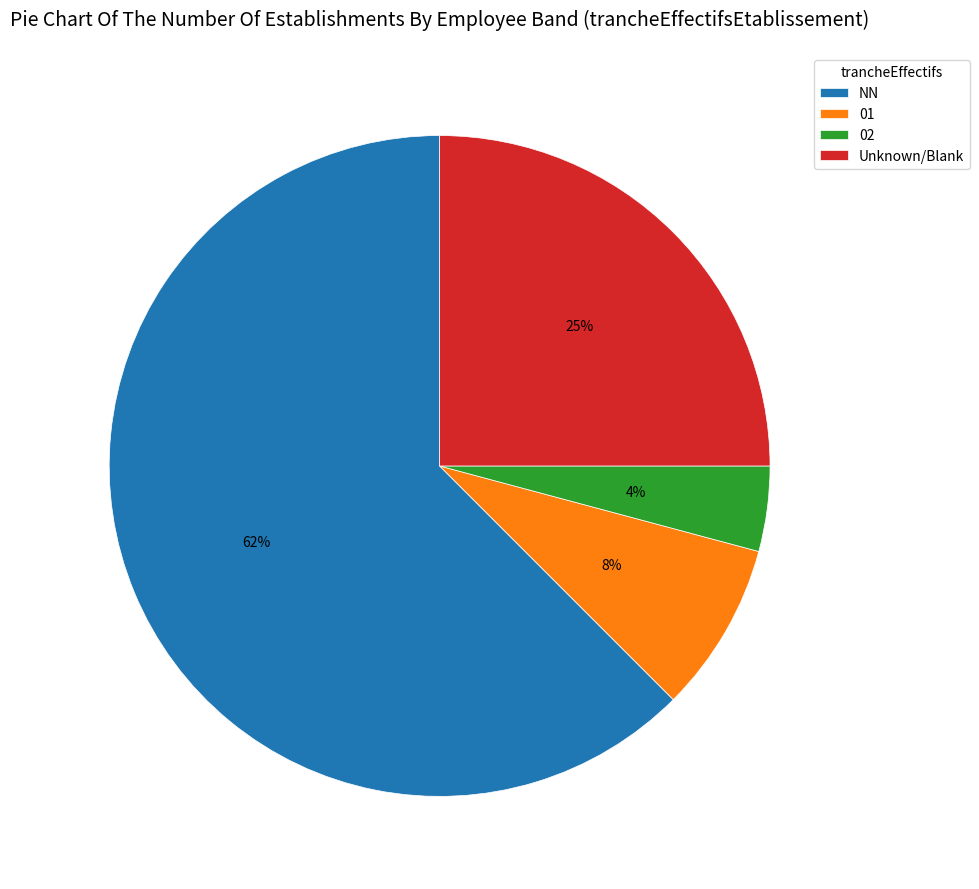

To the nearest percent, what is the difference between the Unknown/Blank and 02 slice percentages?

21%